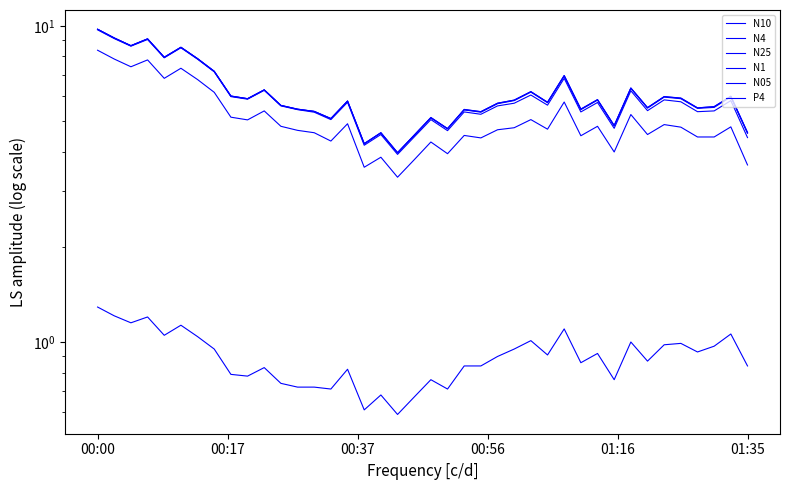

At which label is N4 closest to 6?

8